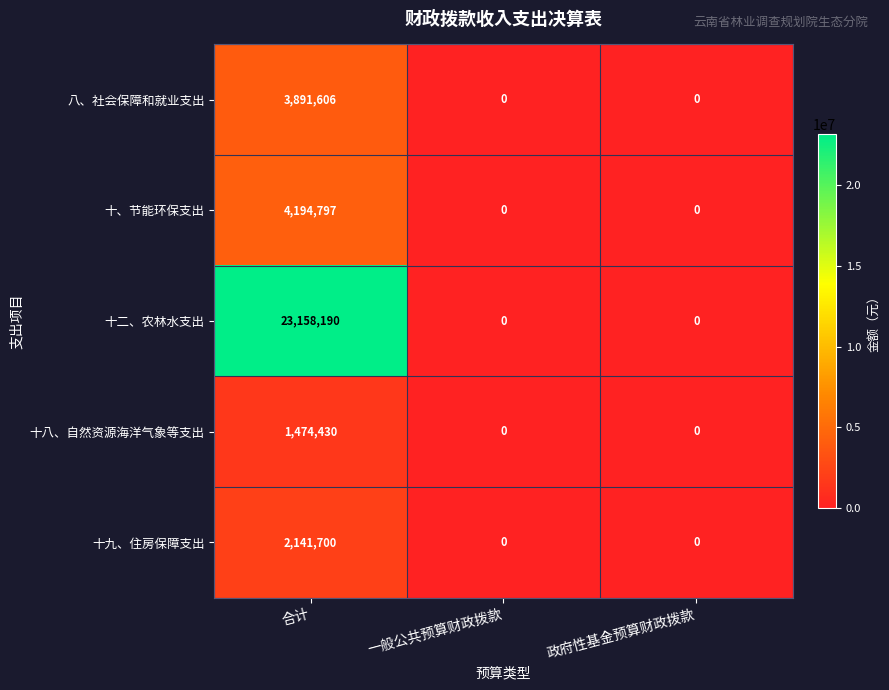

Reading left to right, what are all the values shown in this chart?

八、社会保障和就业支出: 合计=3891606	一般公共预算财政拨款=0	政府性基金预算财政拨款=0
十、节能环保支出: 合计=4194797	一般公共预算财政拨款=0	政府性基金预算财政拨款=0
十二、农林水支出: 合计=23158190	一般公共预算财政拨款=0	政府性基金预算财政拨款=0
十八、自然资源海洋气象等支出: 合计=1474430	一般公共预算财政拨款=0	政府性基金预算财政拨款=0
十九、住房保障支出: 合计=2141700	一般公共预算财政拨款=0	政府性基金预算财政拨款=0